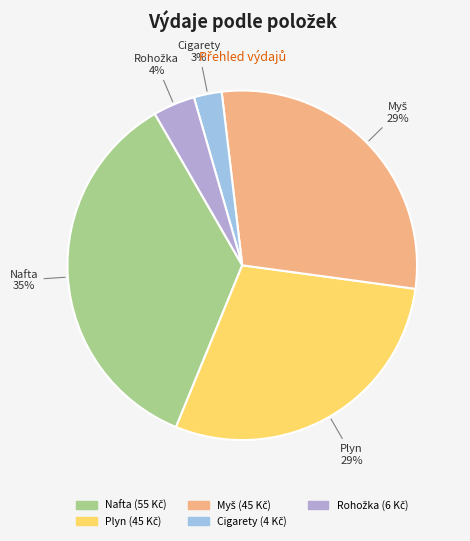

How many slices are in this pie chart?

5